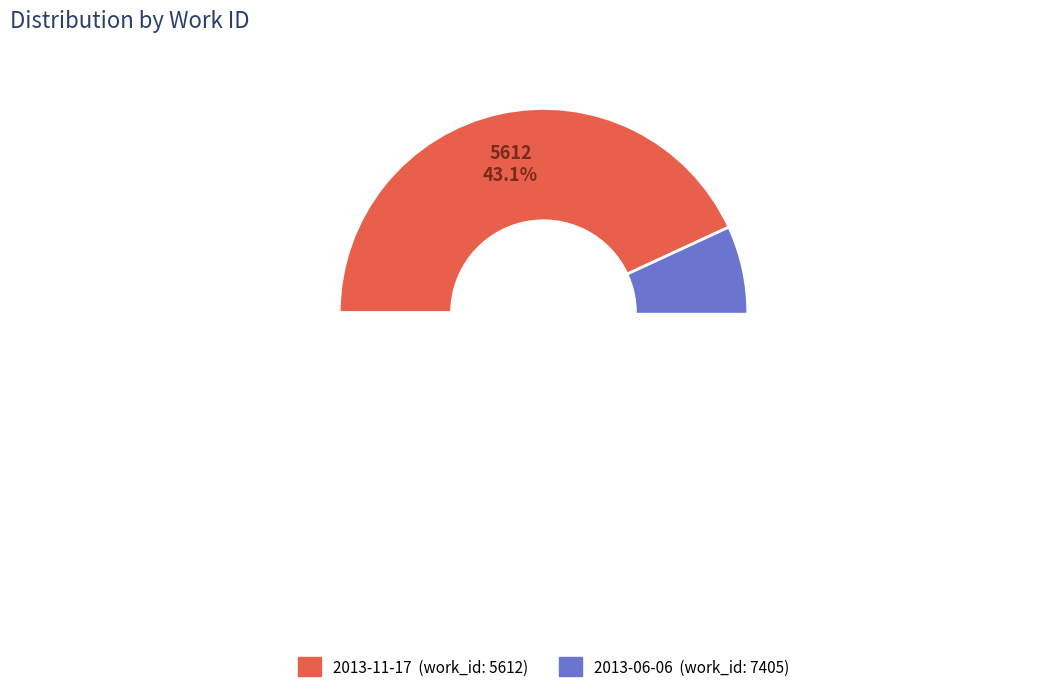

Approximately how many times larger is the value at 2013-06-06 compared to 2013-11-17?

1.3